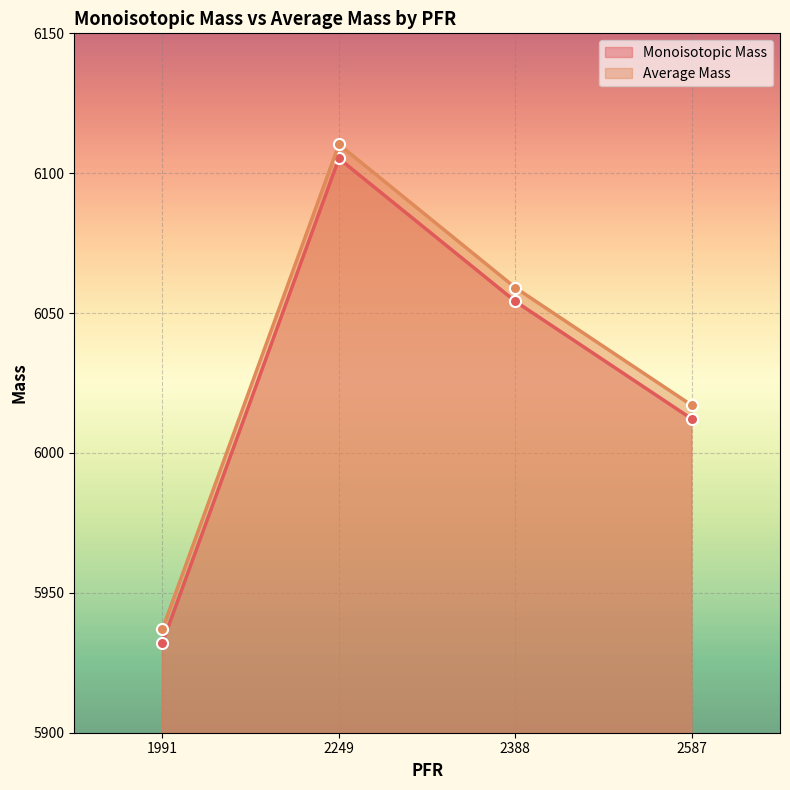

Is it true that Monoisotopic Mass equals 5932.2 at 1991?

True